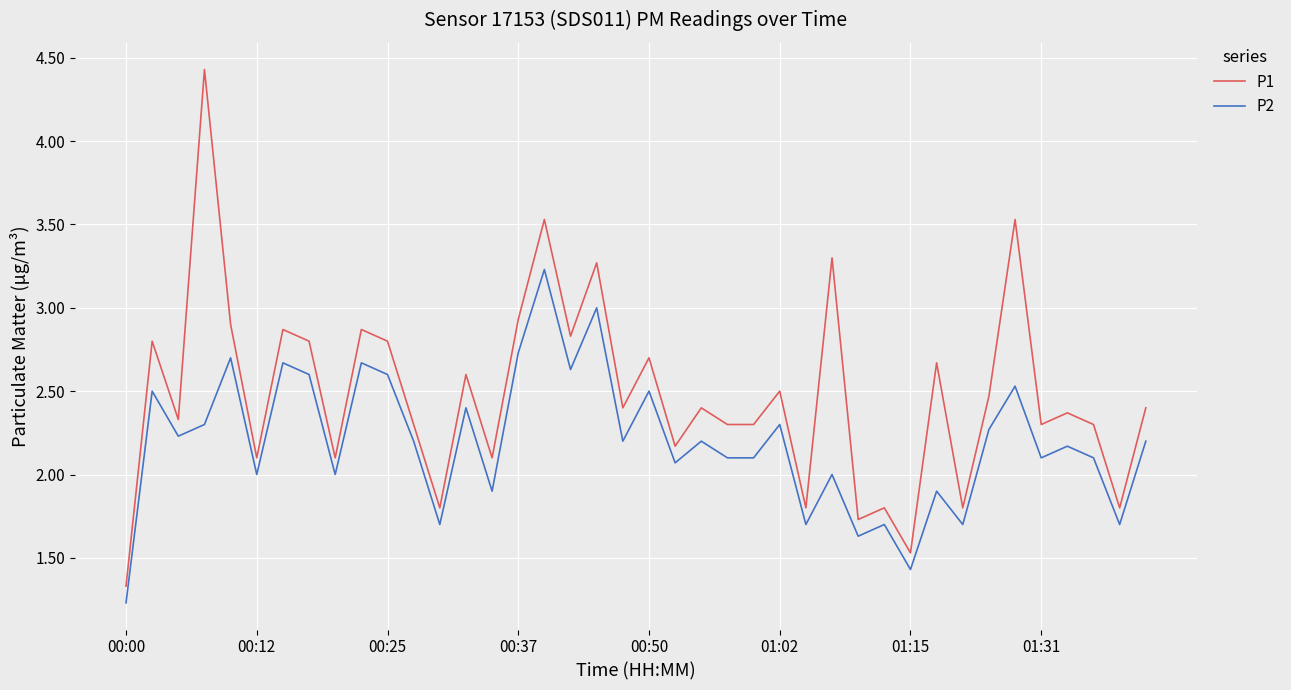

True or false: P1 and P2 cross at least once.

False